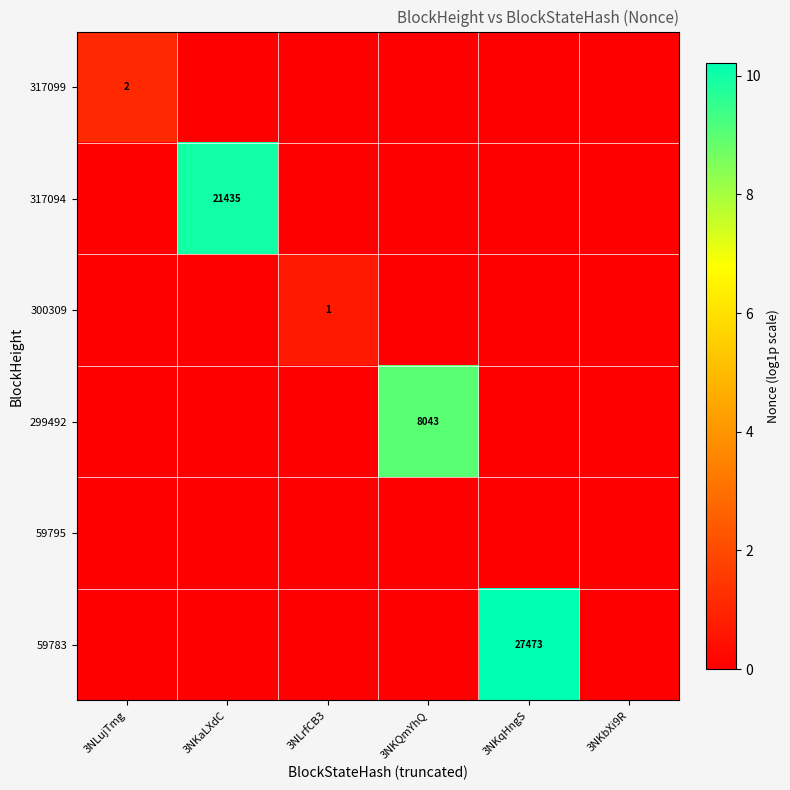

Count the 300309 values in the range 0 to 1.

6